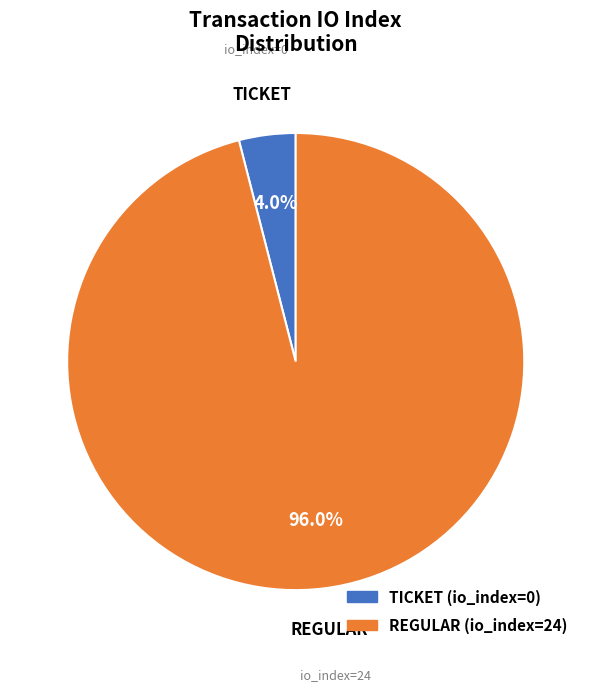

Does any single category account for the majority?

Yes